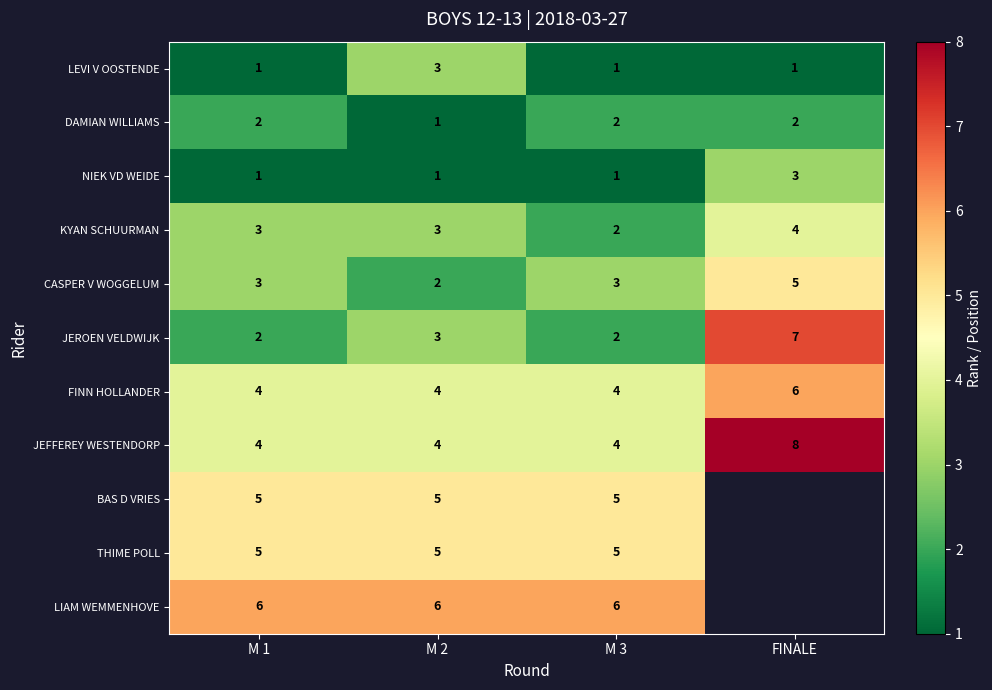

At which label does JEFFEREY WESTENDORP reach its peak?

FINALE